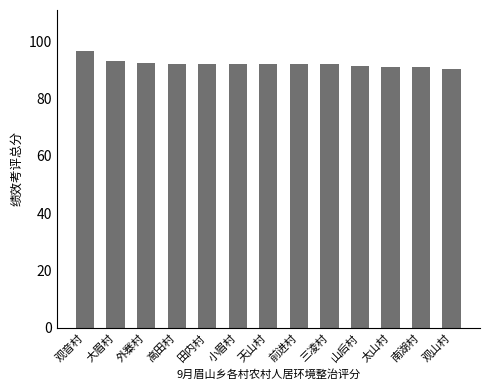

What is the change in value from 观音村 to 田内村?

-4.5